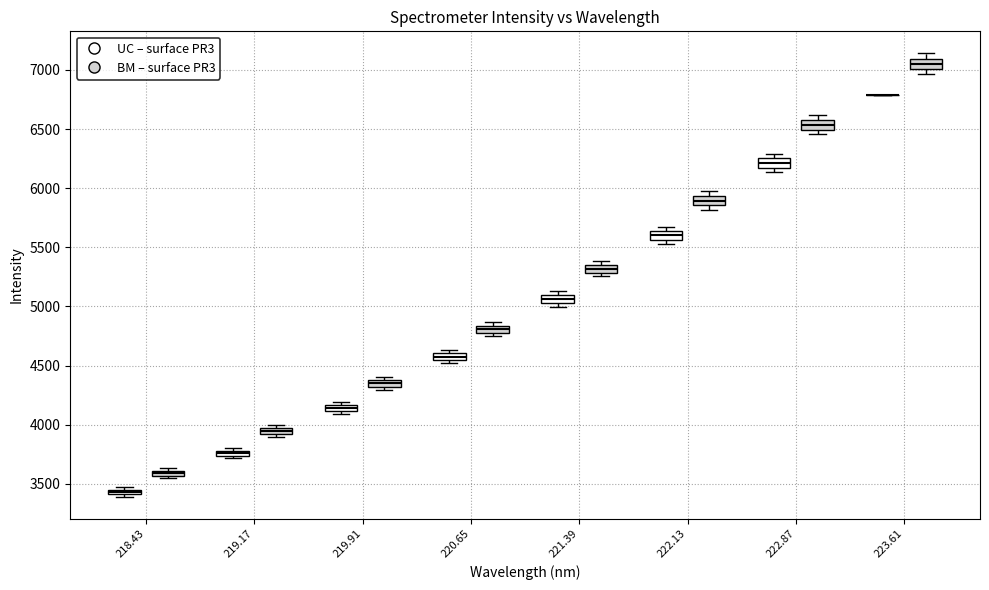

Where is the upper edge of the box for 219.17 (UC – surface PR3) on the y-axis? The values are not printed on the chart, so give them approximately, as read against the axis.

3800